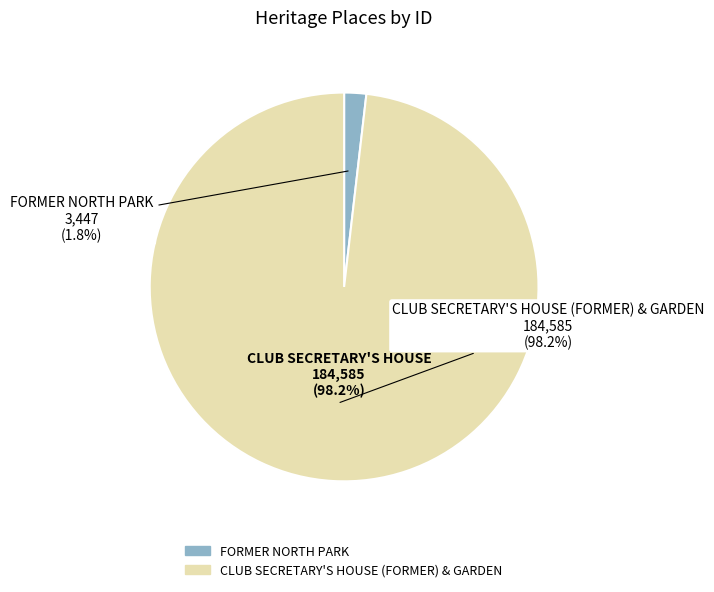

What portion of the pie excludes FORMER NORTH PARK?

98.2%